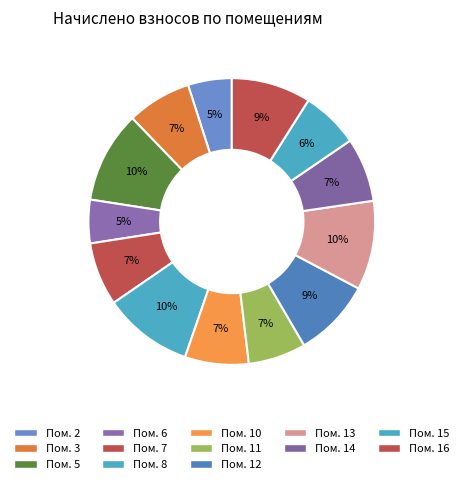

How many slices are in this pie chart?

13